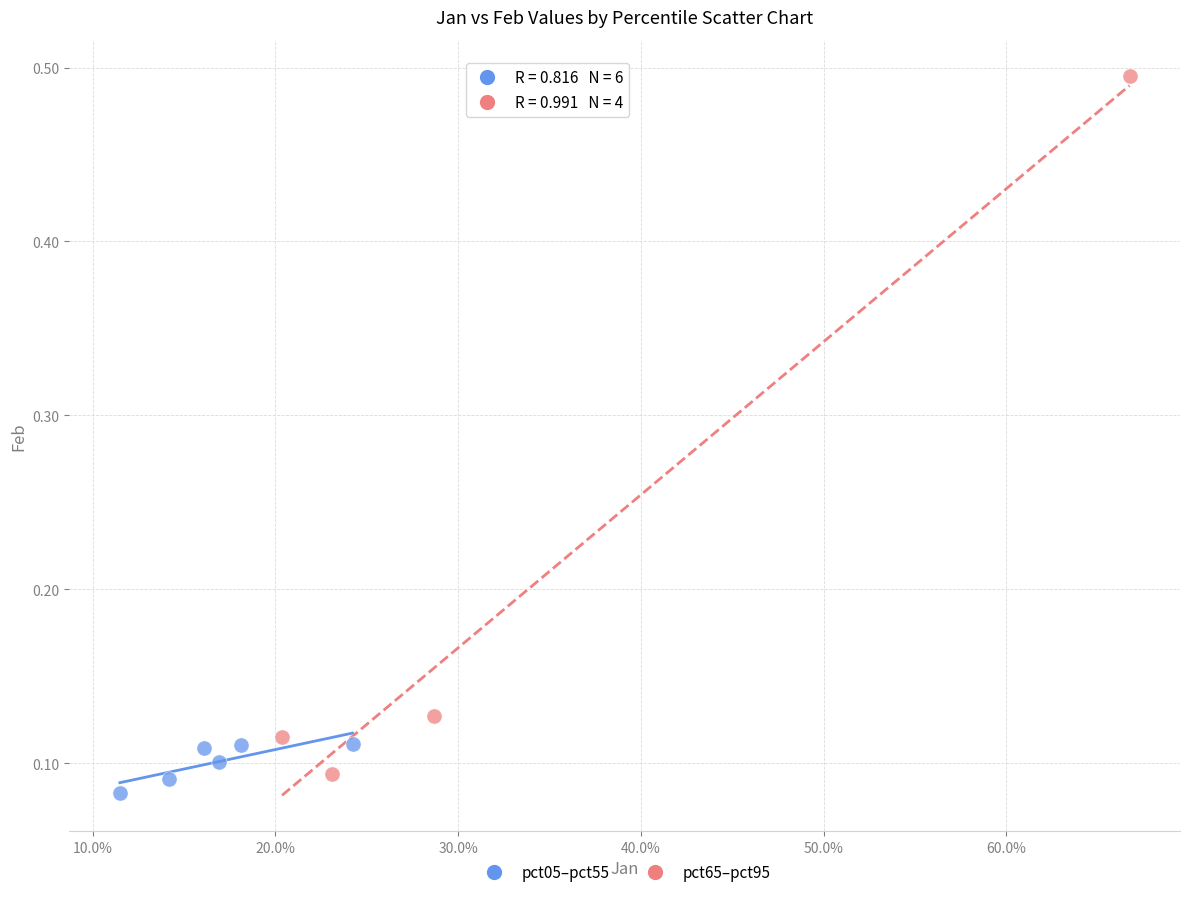

Which series has the widest spread of Y values?

pct65–pct95